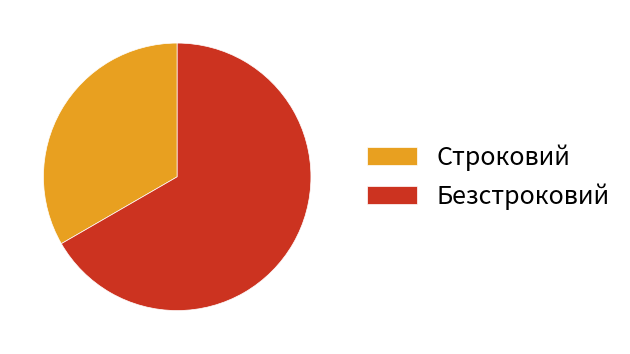

Rank the categories by value from lowest to highest.

Строковий, Безстроковий